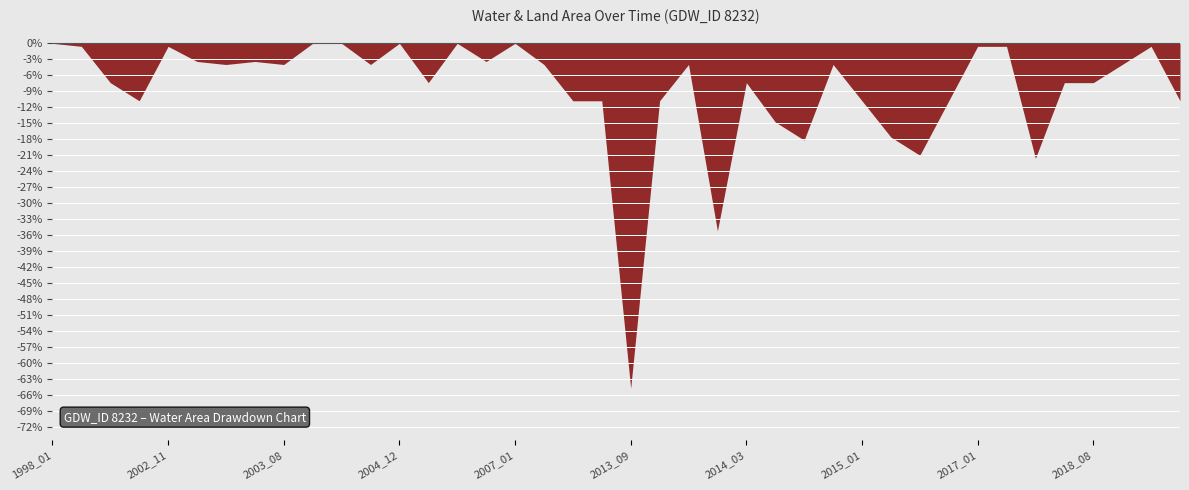

Count the number of categories in the chart.

40